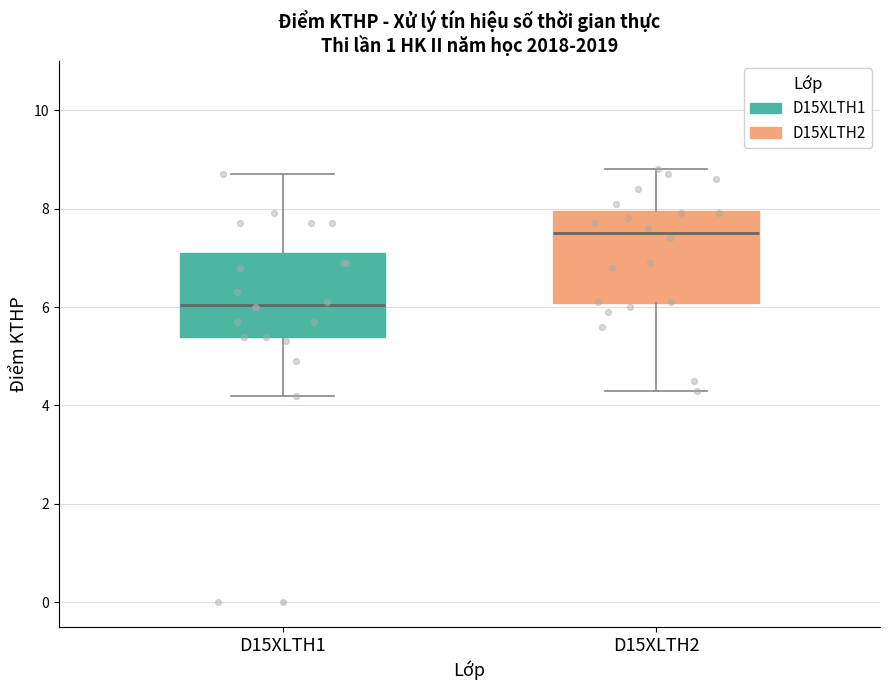

Reading left to right, transcribe this box plot: for each box, give where its median line is, the range the box spans, and where its two whiskers end, as read against the y-axis. The values are not printed on the chart, so give them approximately, as read against the axis.

D15XLTH1: median 6.0, box 5.4 to 7.2, whiskers 4.2 to 8.8
D15XLTH2: median 7.6, box 6.0 to 8.0, whiskers 4.4 to 8.8